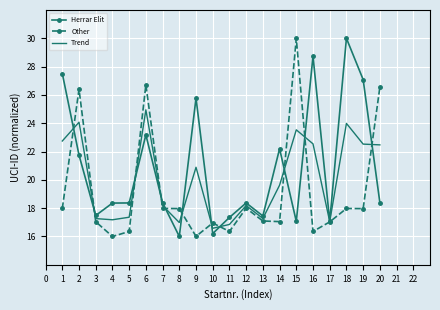

Where do Other and Trend first cross each other?

1 and 2